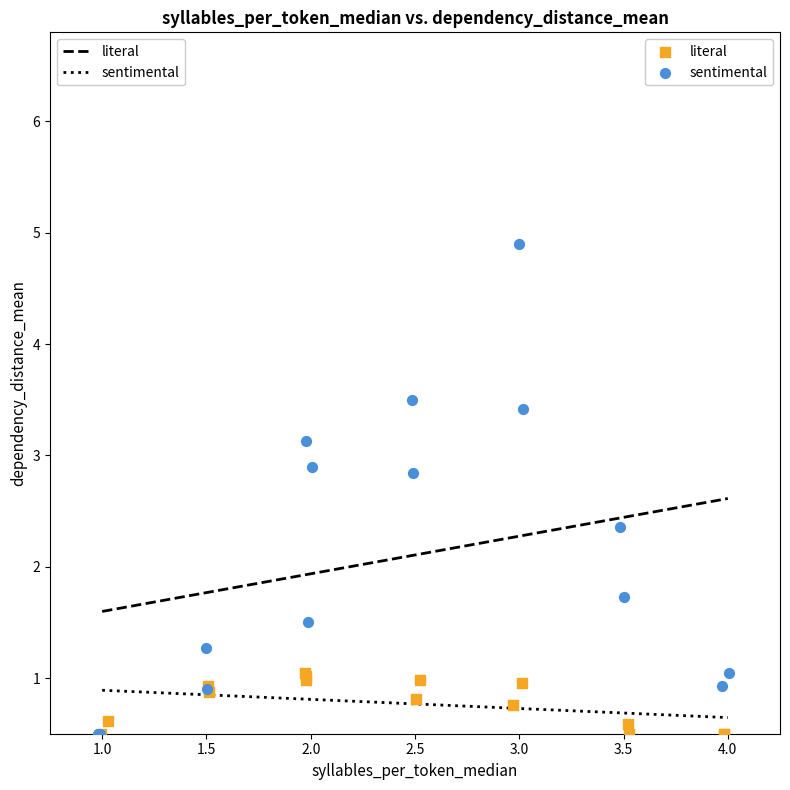

Which series contains the highest Y value?

sentimental